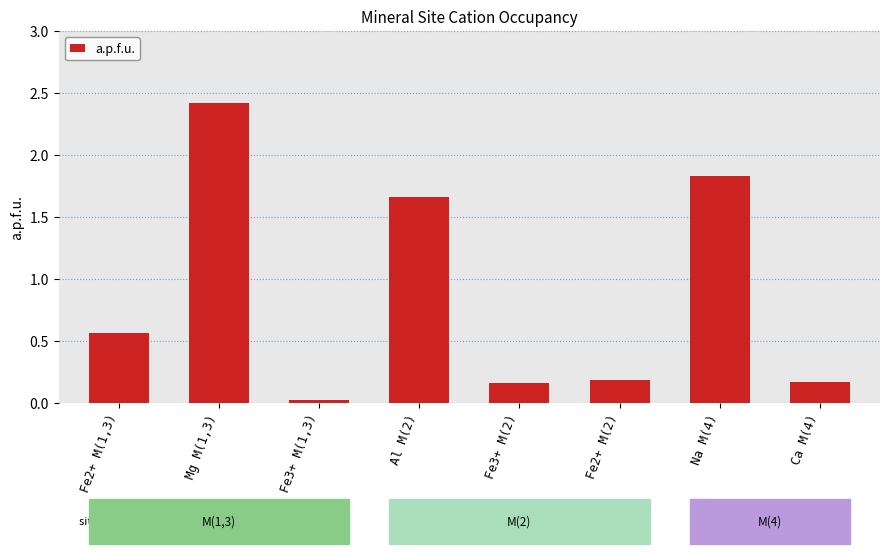

True or false: the data shows 0.2 at Ca M(4).

True